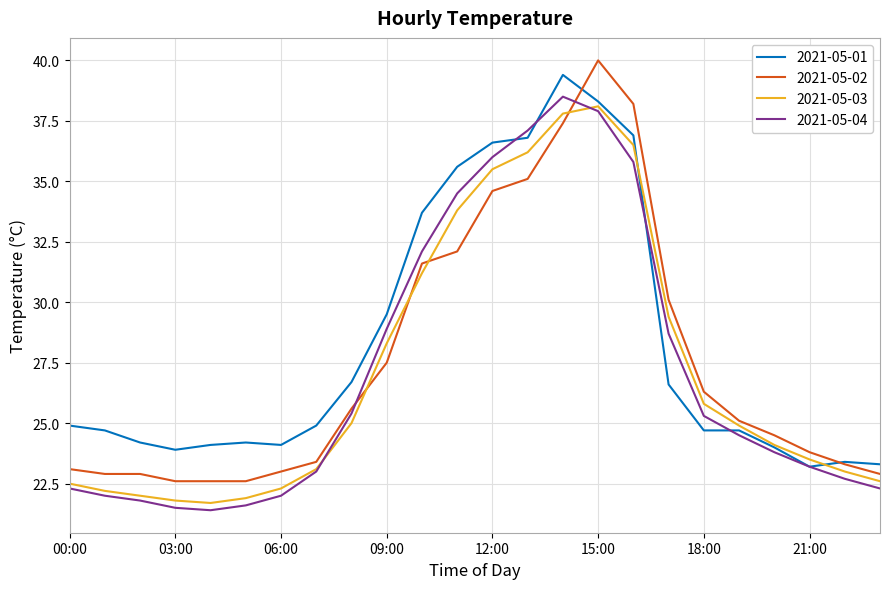

What is the minimum value for 2021-05-01?

23.2